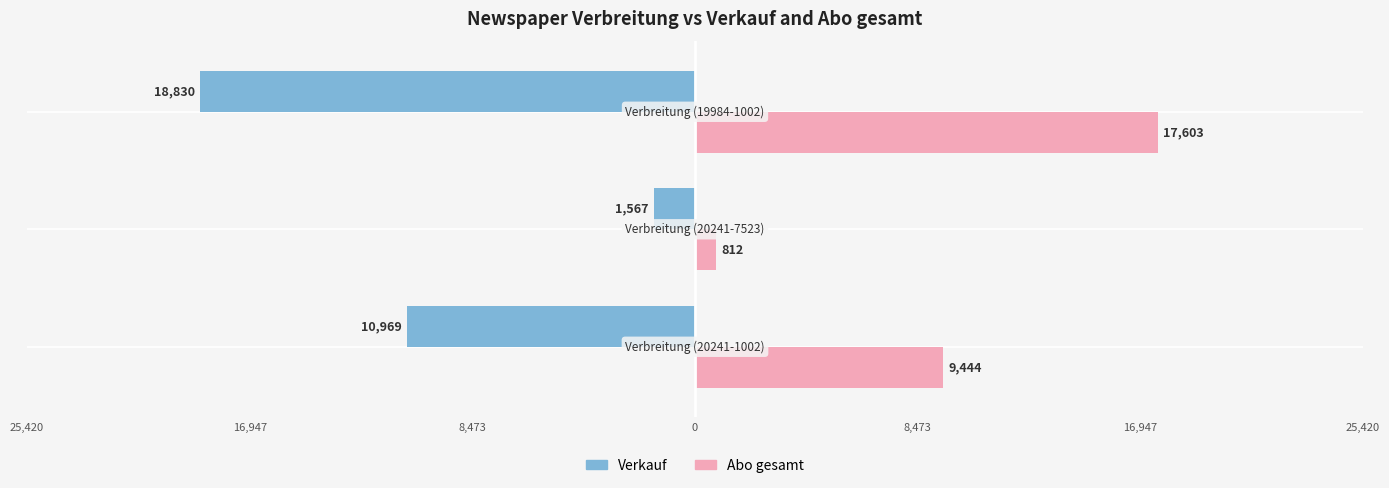

What is the sum of all Verkauf values?

-31366